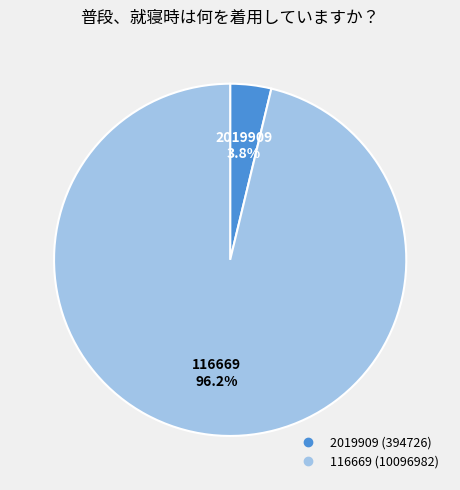

Count the number of slices in the pie.

2